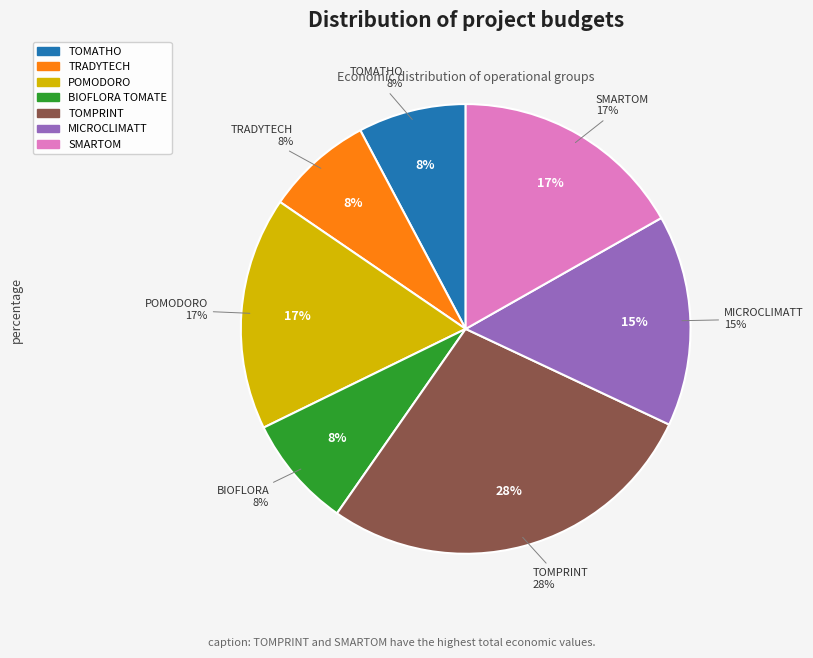

What is the ratio of the value at TRADYTECH to the value at POMODORO?

0.5